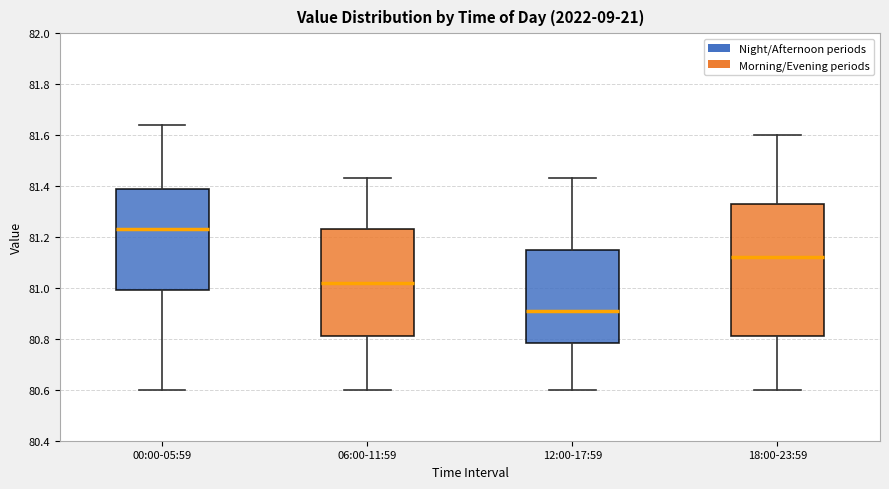

Reading left to right, read every box against the y-axis: the position of its median line, the range the box covers, and the ends of its whiskers. The values are not printed on the chart, so give them approximately, as read against the axis.

00:00-05:59: median 81.24, box 81.00 to 81.40, whiskers 80.60 to 81.64
06:00-11:59: median 81.02, box 80.82 to 81.24, whiskers 80.60 to 81.44
12:00-17:59: median 80.92, box 80.78 to 81.14, whiskers 80.60 to 81.44
18:00-23:59: median 81.12, box 80.82 to 81.34, whiskers 80.60 to 81.60